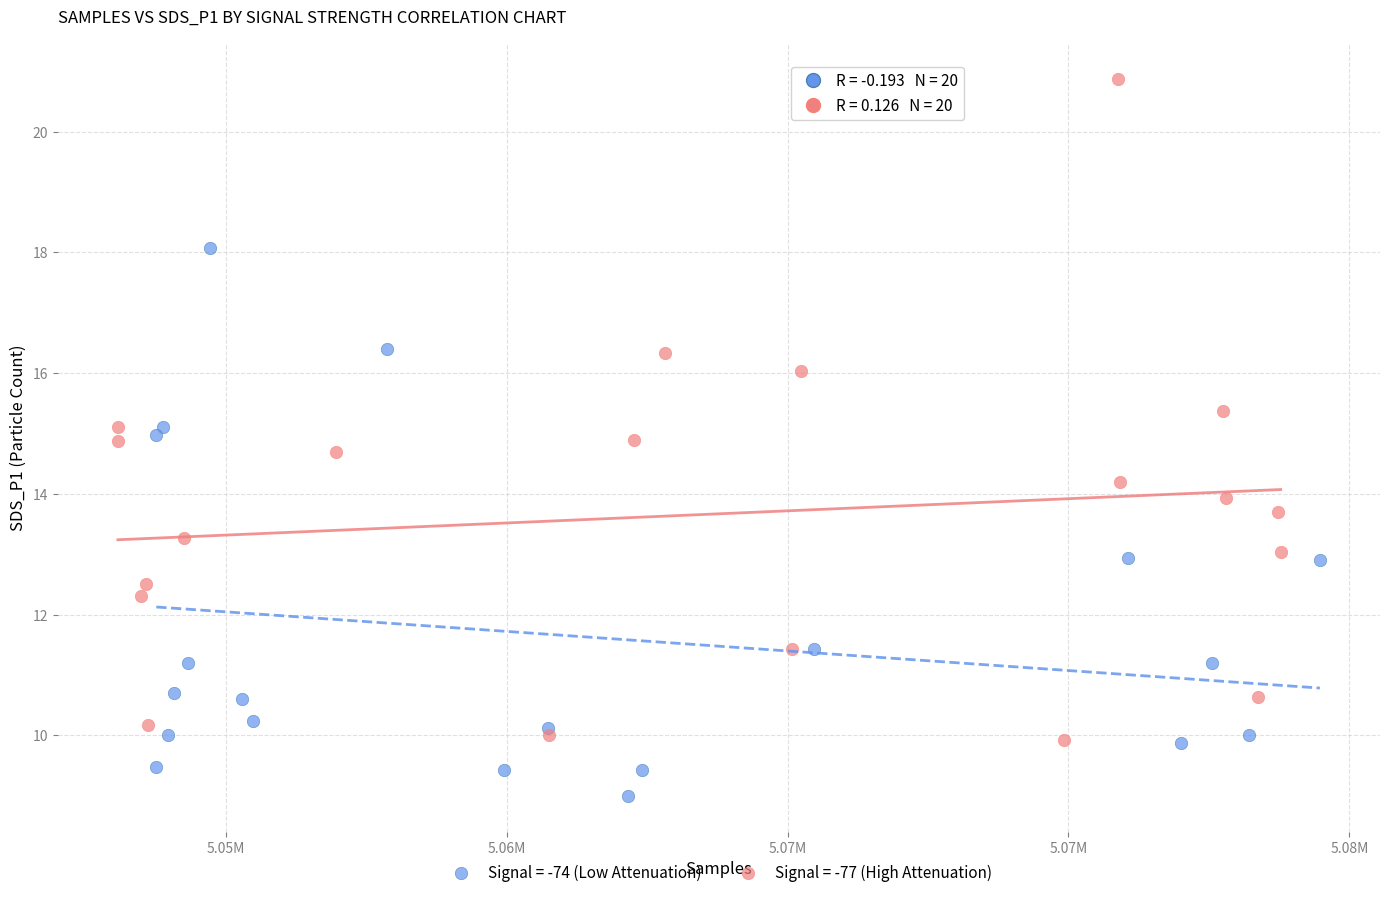

Which series contains the lowest Y value?

Signal = -74 (Low Attenuation)